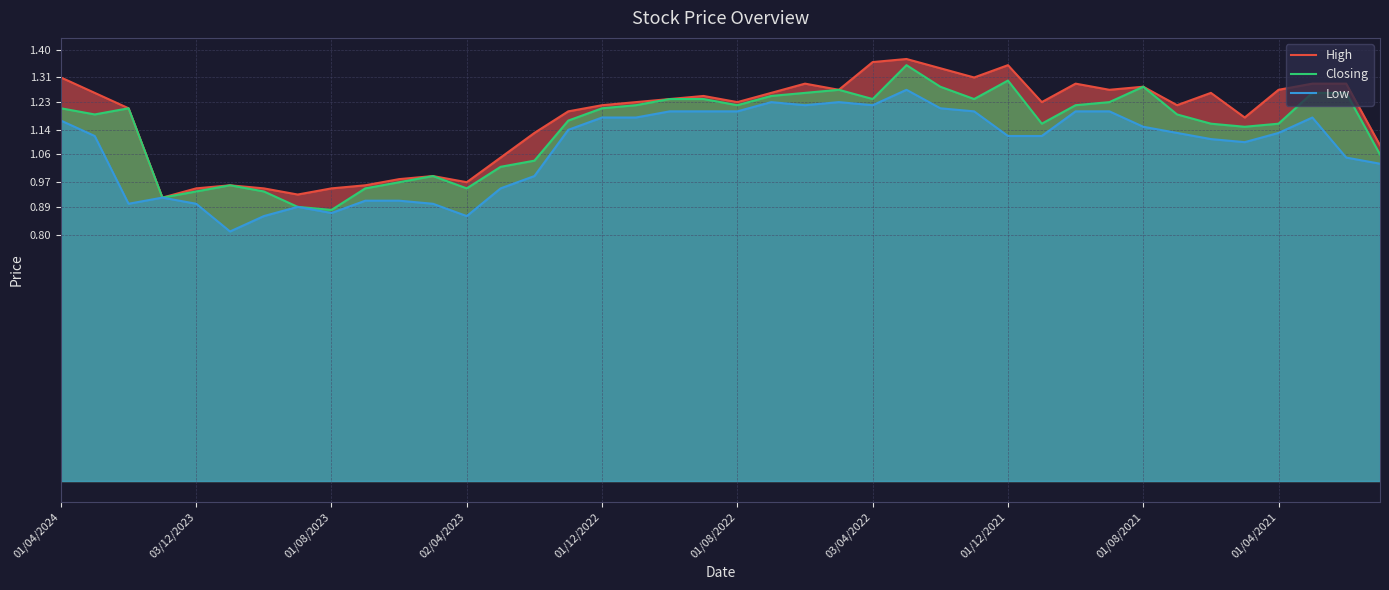

True or false: High and Low cross at least once.

False